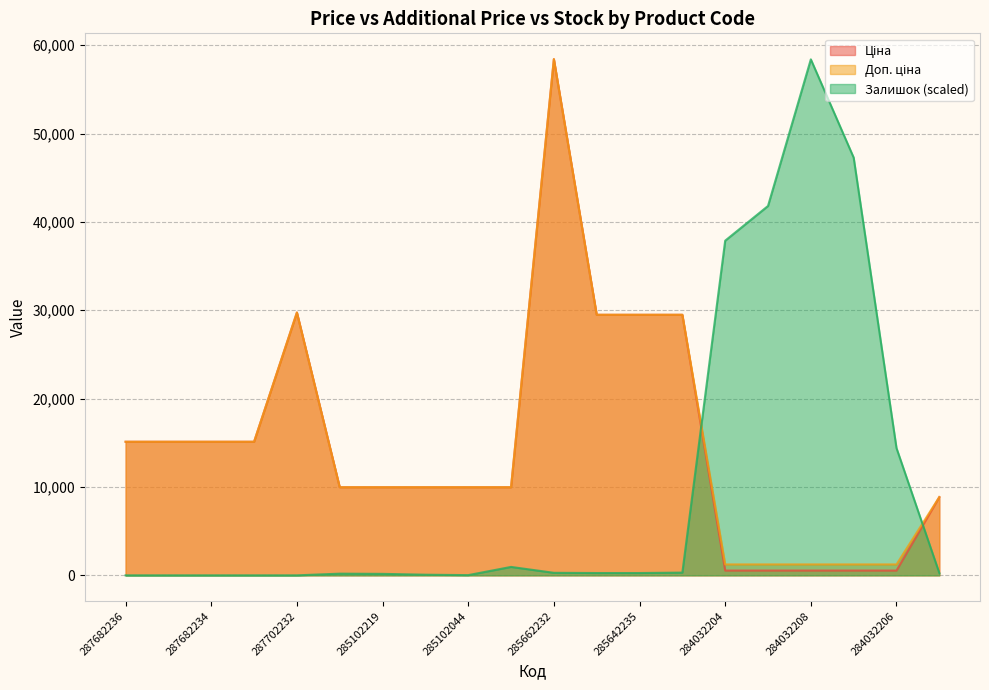

How many values in Залишок are above zero?

15